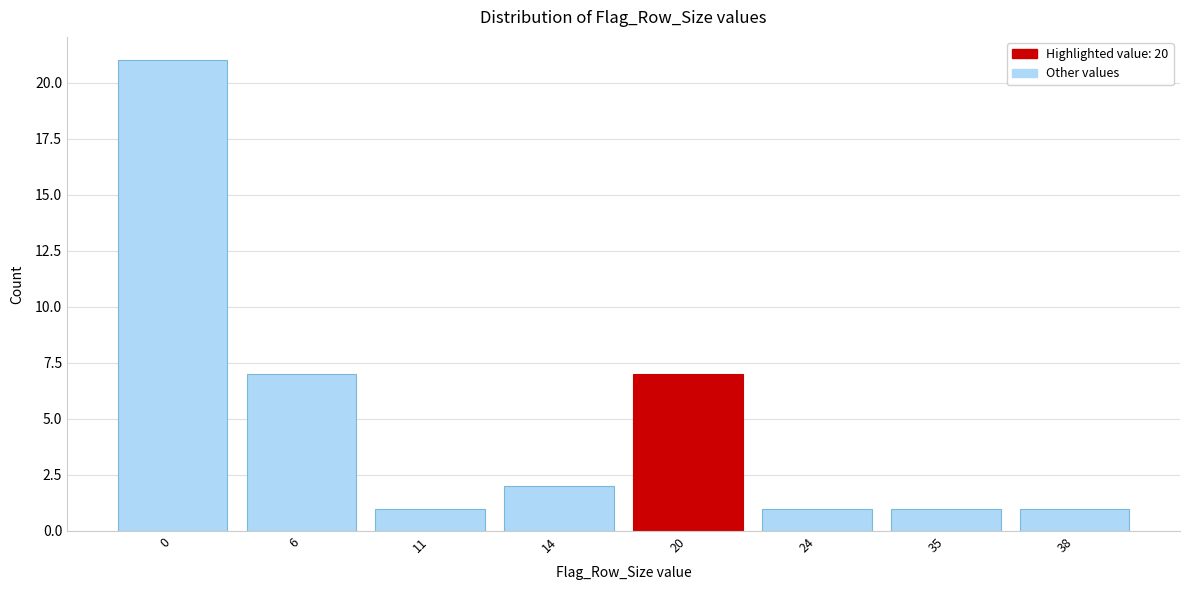

Reading left to right, extract all data points from this chart.

21	7	1	2	7	1	1	1